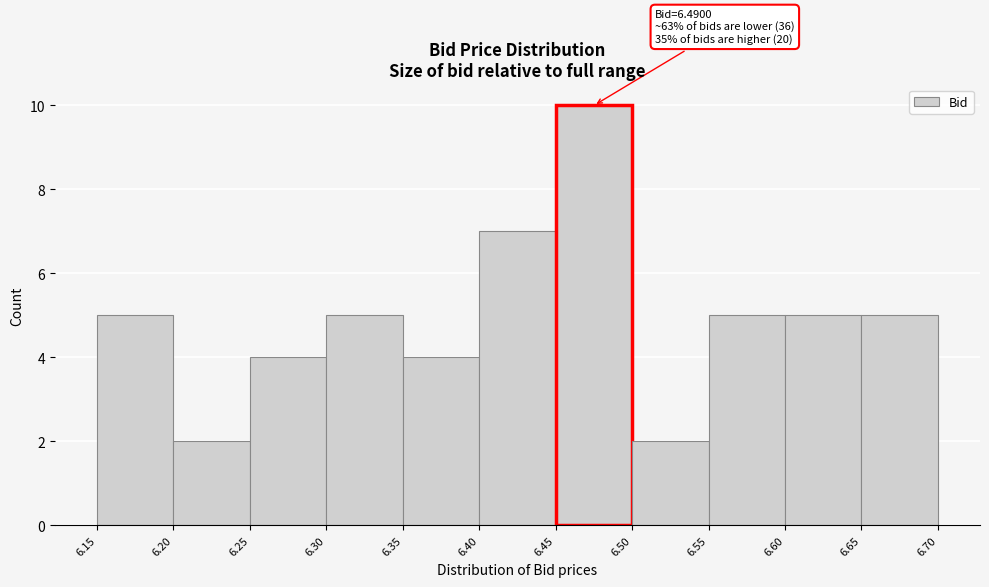

Which range on the x-axis has the tallest bar?

6.45 to 6.50